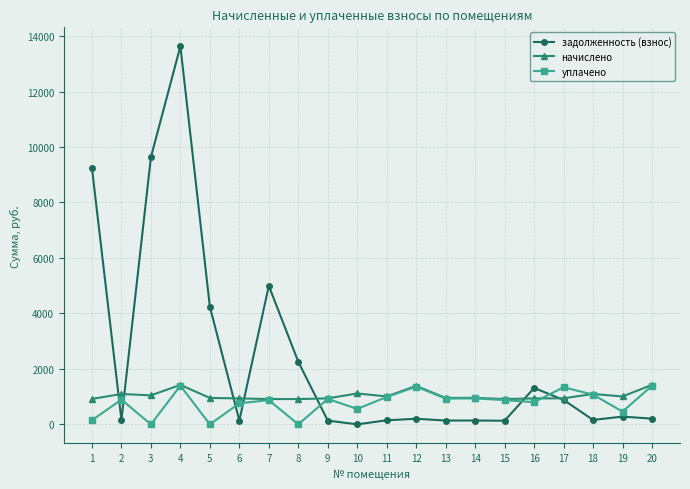

What is the maximum value for начислено?

1423.5